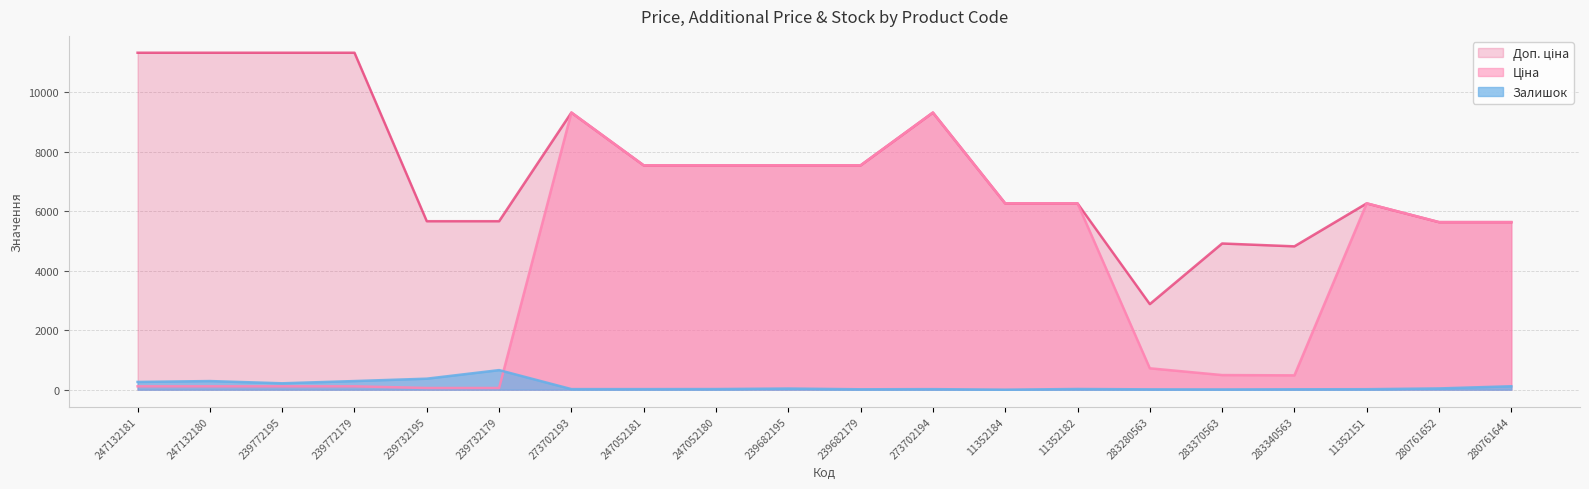

At which label is Доп. ціна closest to 7106?

247052181